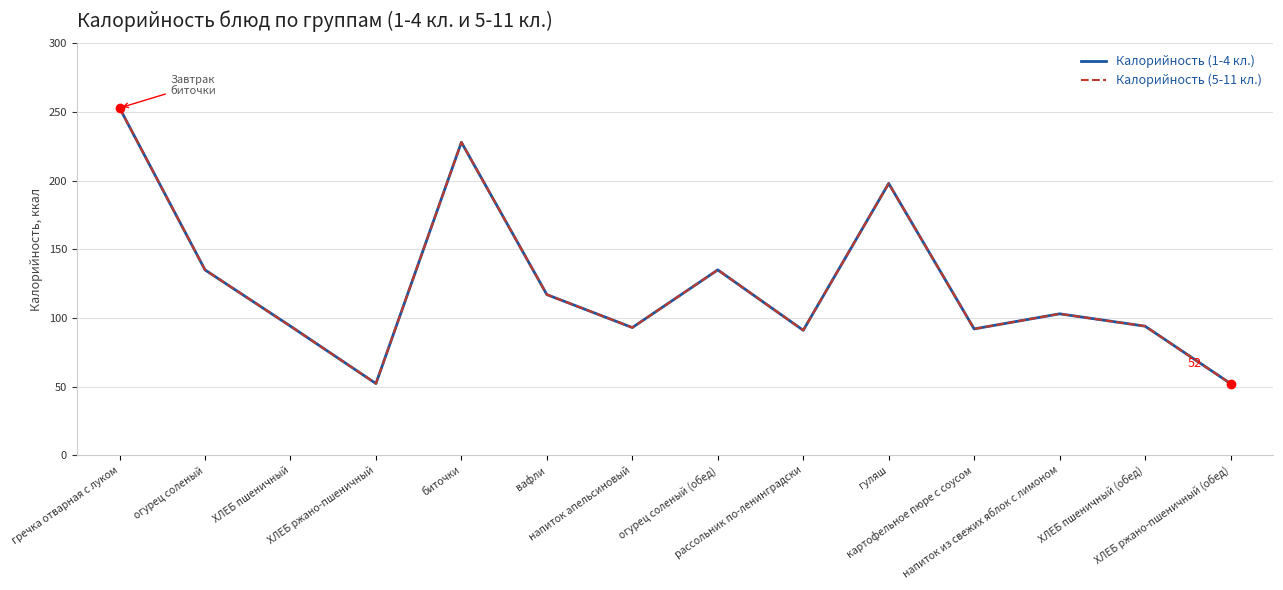

What is the difference between the maximum and minimum values in the Калорийность (5-11 кл.) series?

200.8